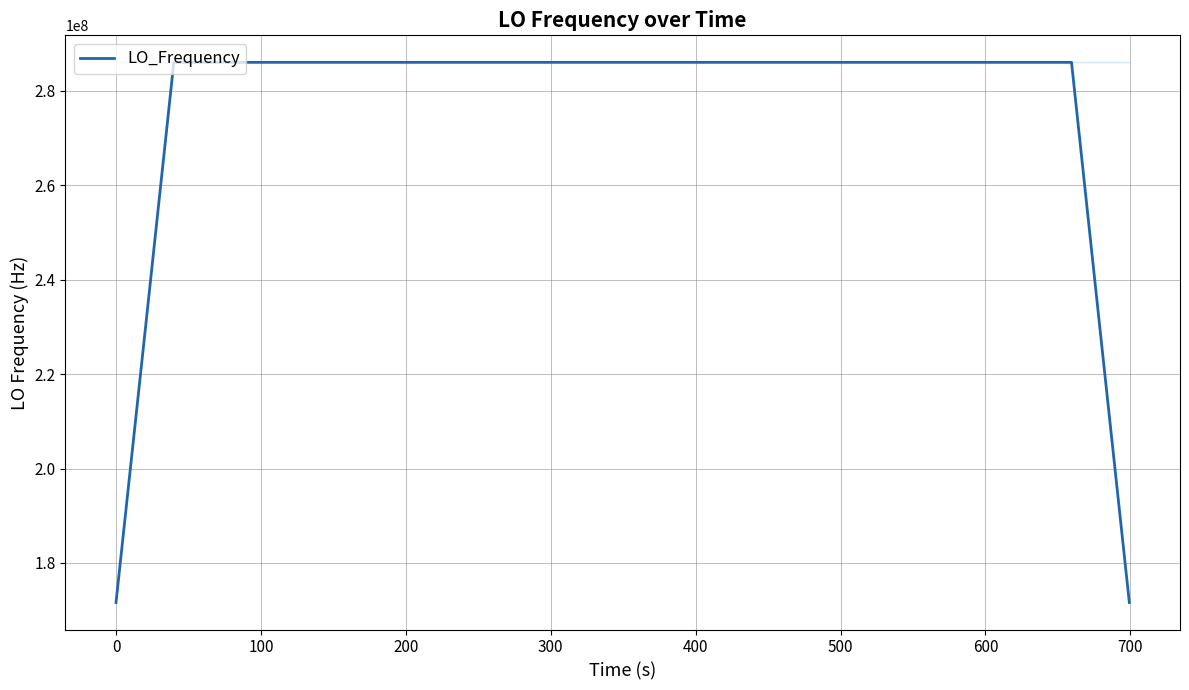

What is the difference between the maximum and minimum values?

114418801.5